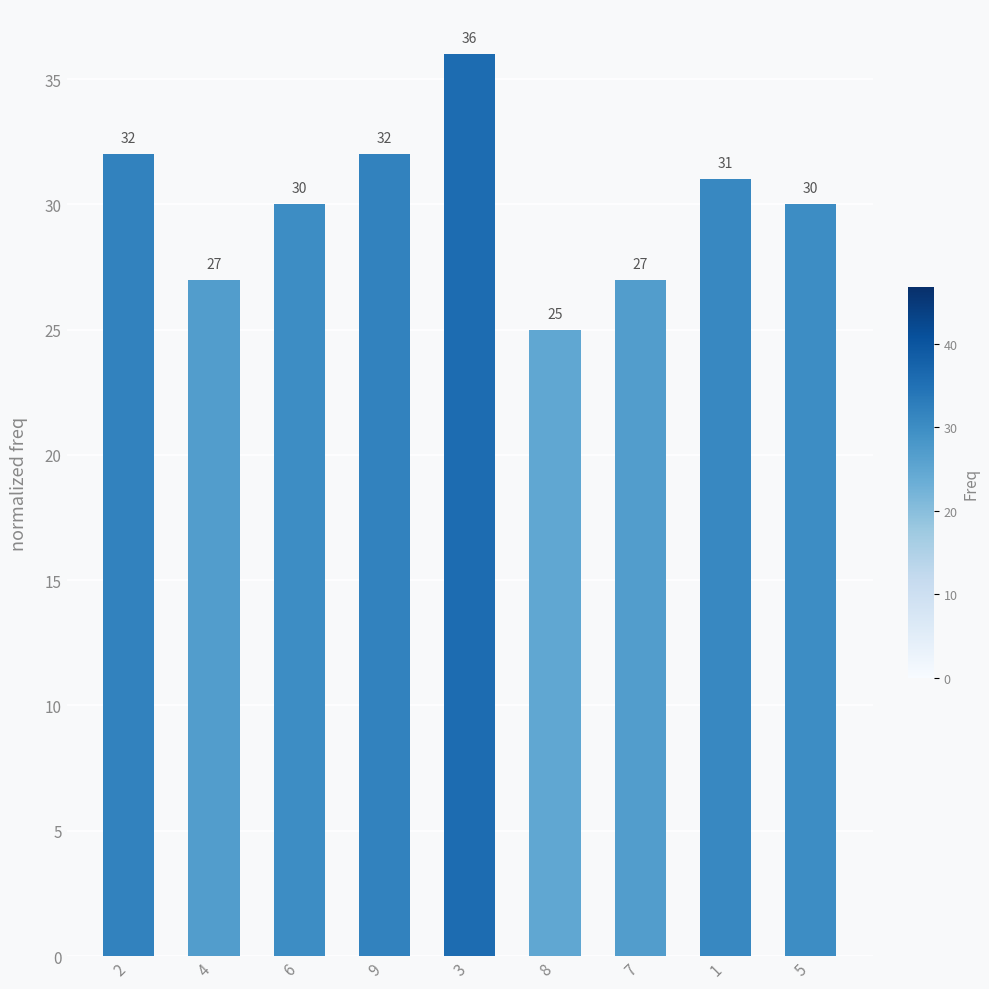

Reading right to left, transcribe all the data shown in this chart.

5=30	1=31	7=27	8=25	3=36	9=32	6=30	4=27	2=32